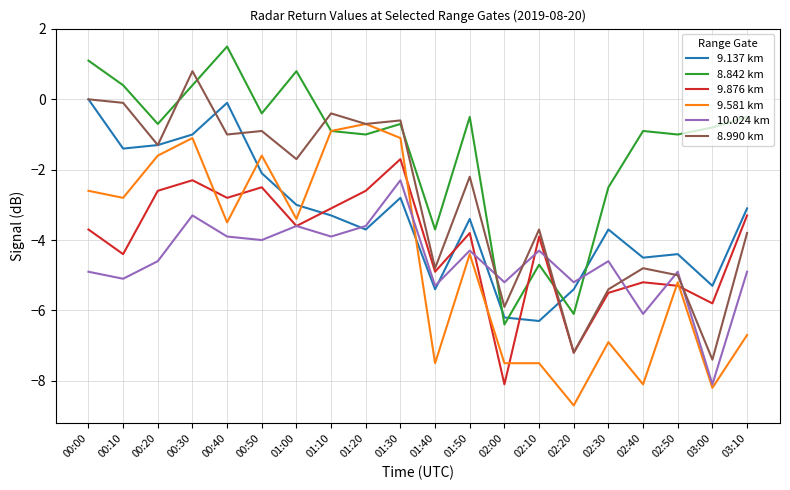

What position from the left is 02:40?

17